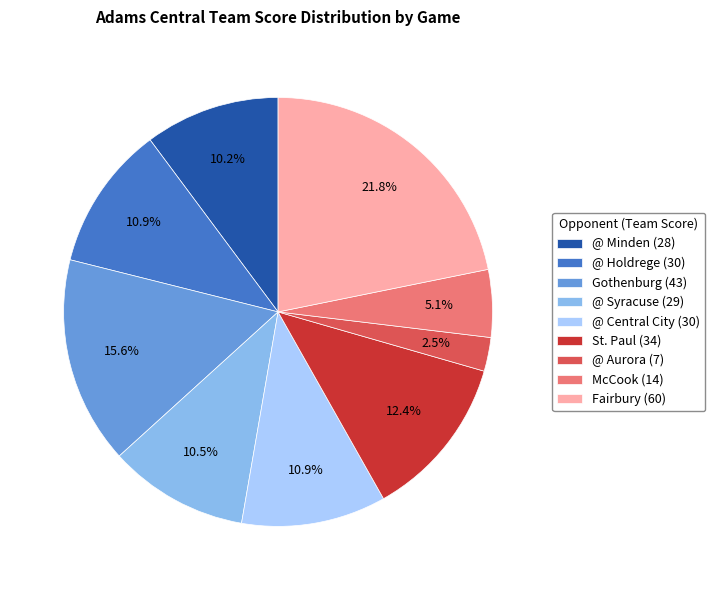

Which has a higher value, St. Paul (34) or Gothenburg (43)?

Gothenburg (43)